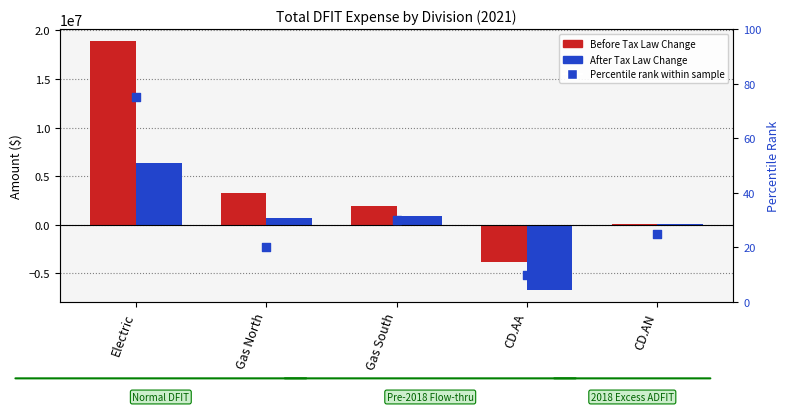

Which series has the largest total across all categories?

Before Tax Law Change